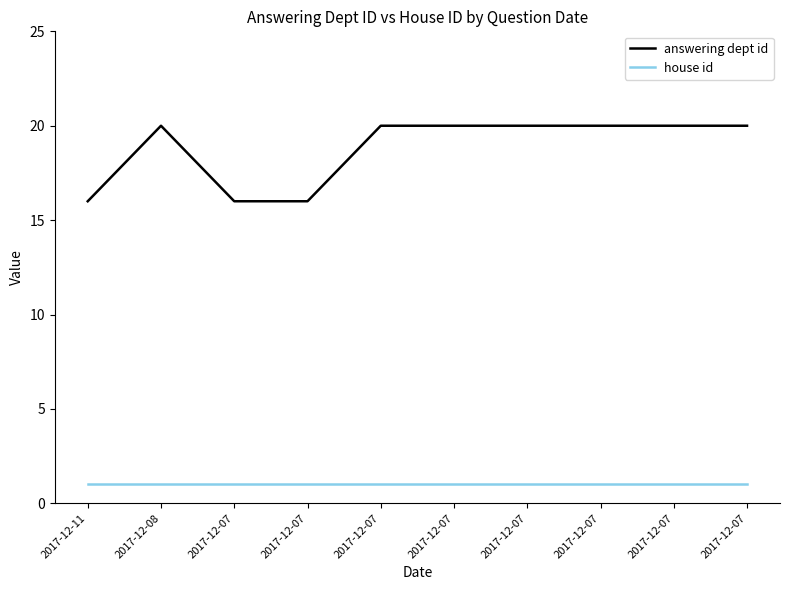

How many answering dept id values are between 16 and 20?

10